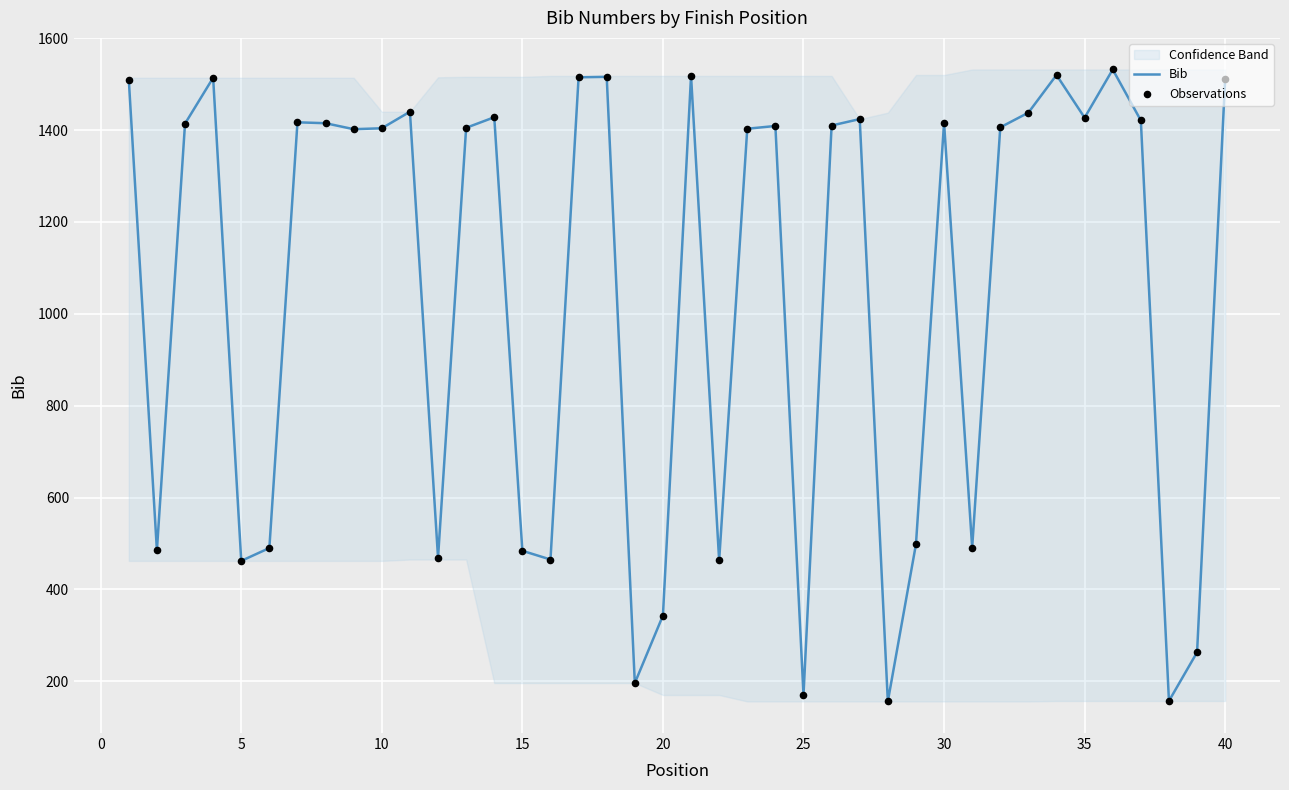

Which series reaches the minimum Y coordinate?

Bib